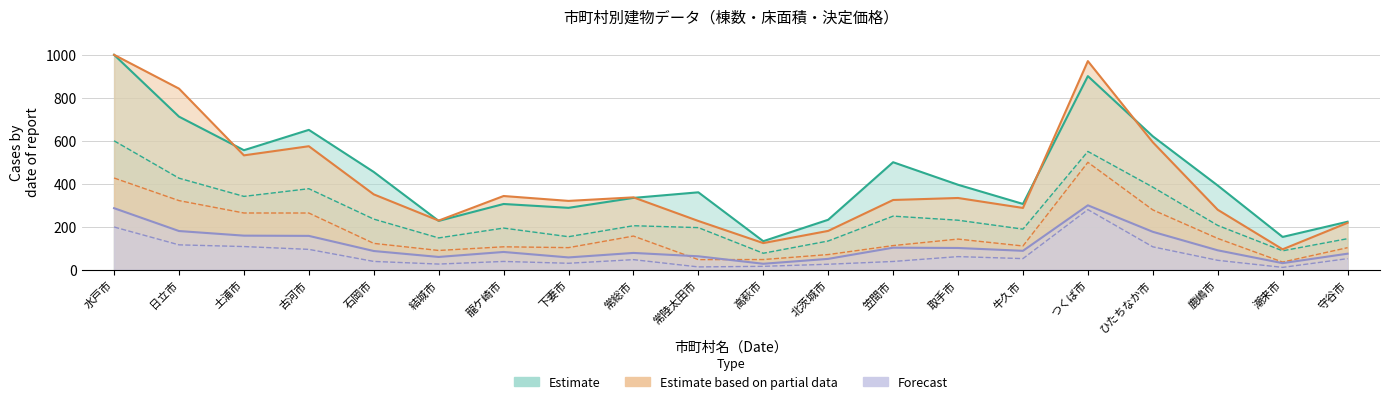

What is the label of the 10th point from the left?

常陸太田市